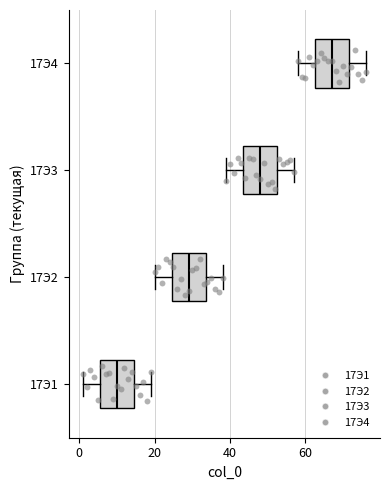

Which box's median line is the furthest to the right?

17Э4